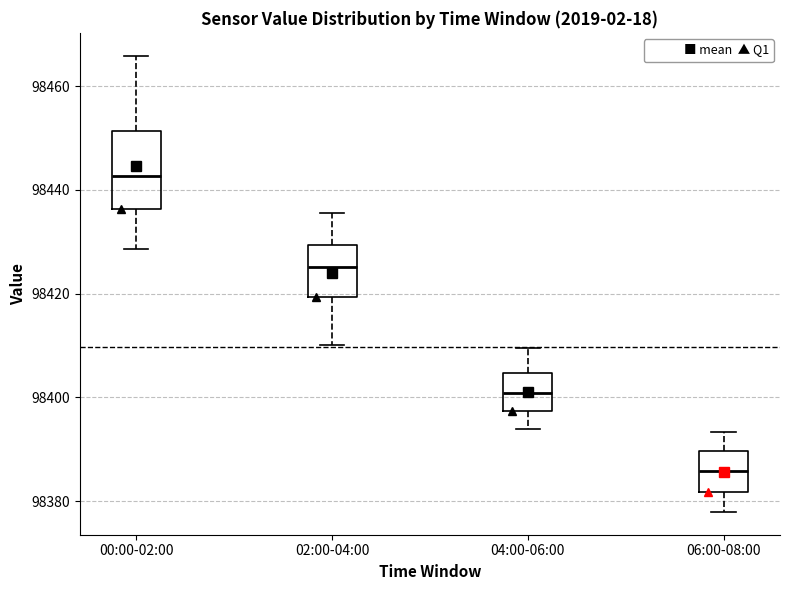

Which box's median line is the highest?

00:00-02:00